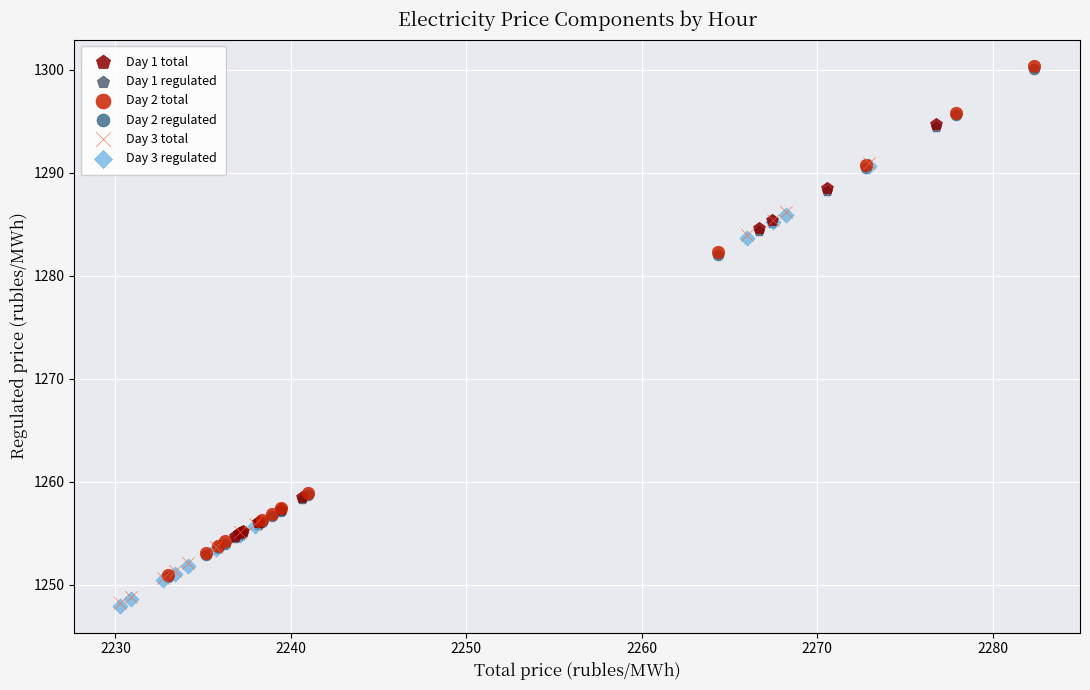

Which series has the largest Y range (max minus min)?

Day 2 total